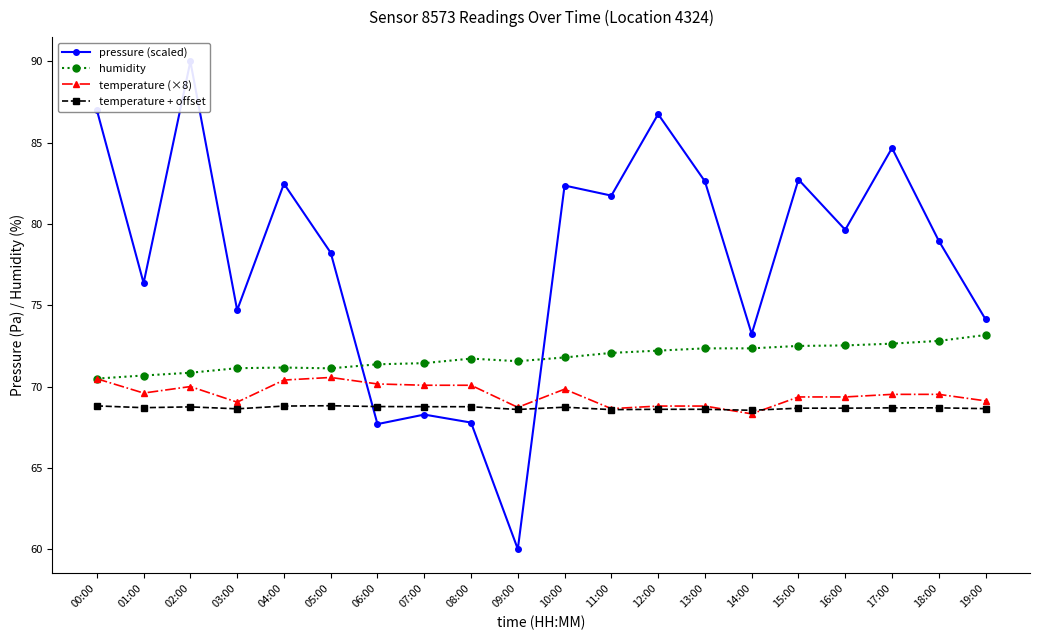

Is this an area chart (filled region under the line)?

No